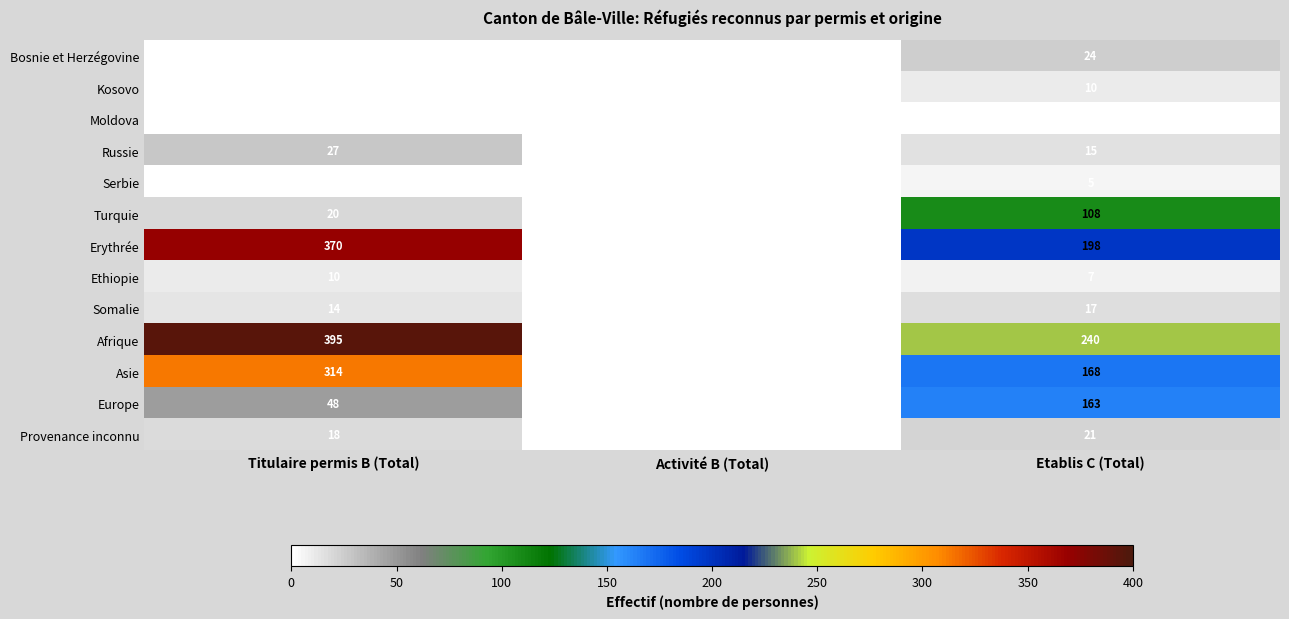

Which series has the largest total across all categories?

Afrique